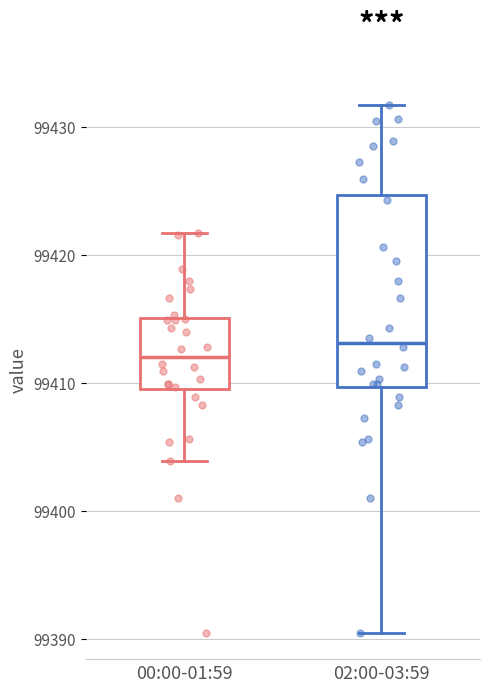

Where does the median line of the box for 02:00-03:59 sit on the y-axis? The values are not printed on the chart, so give them approximately, as read against the axis.

99413